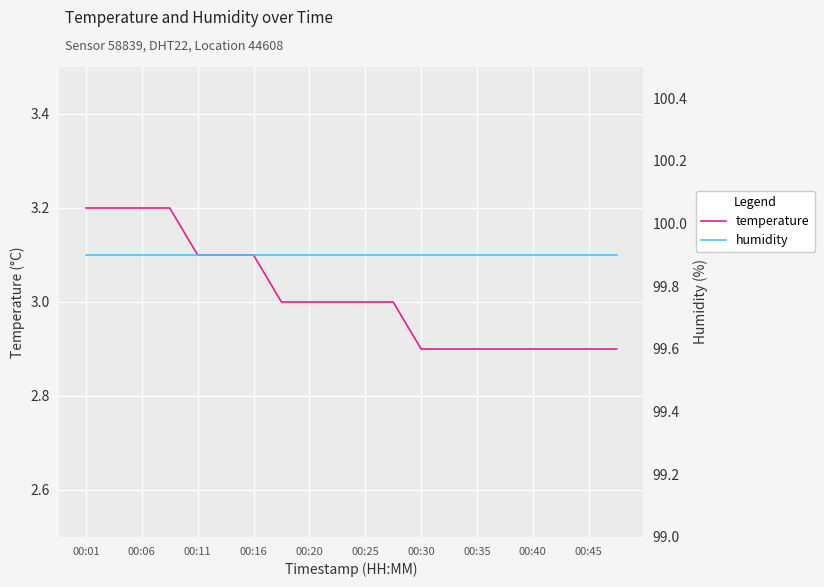

Does the chart display data point markers on the line(s)?

No